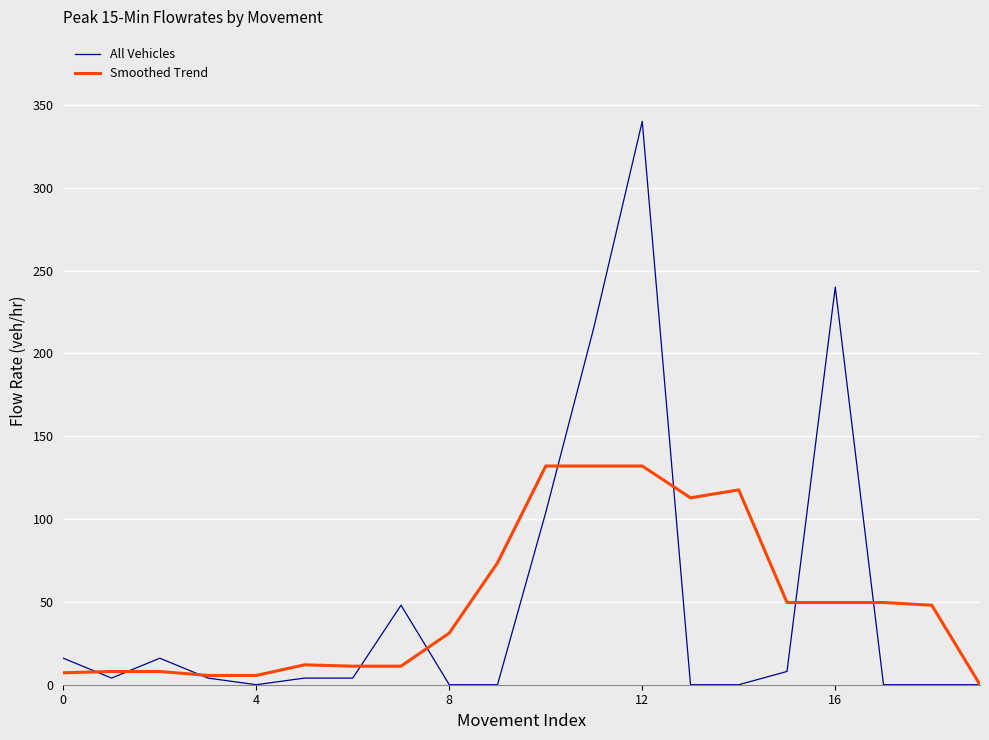

Which series has the largest range (max minus min)?

All Vehicles